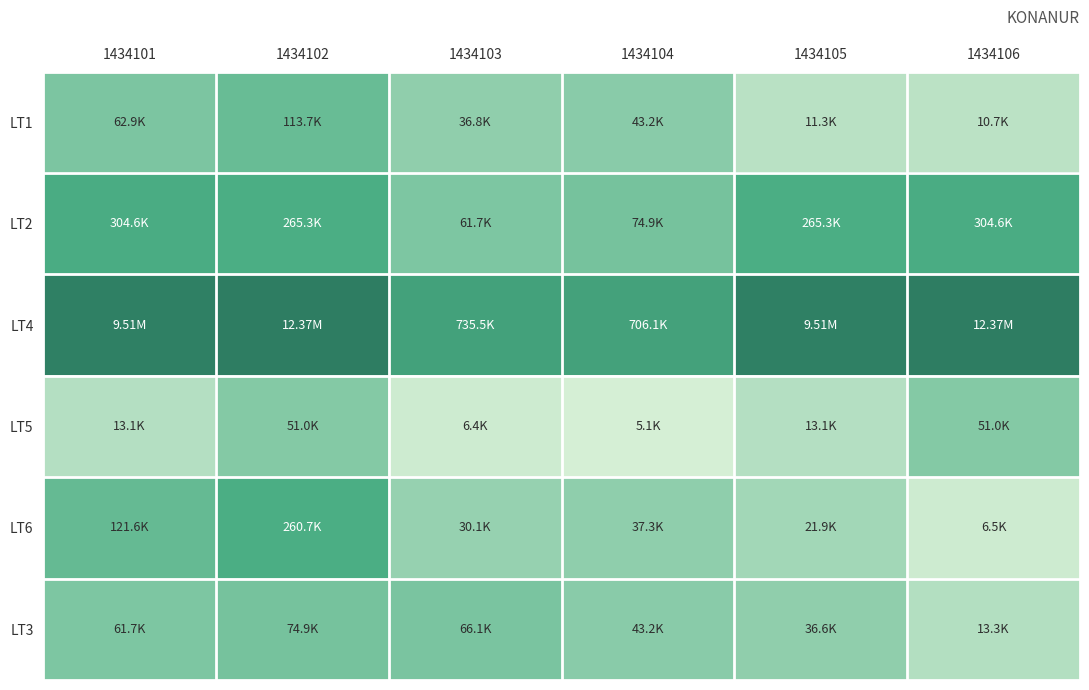

At 1434101, list the series in order from largest to smallest.

LT4, LT2, LT6, LT1, LT3, LT5